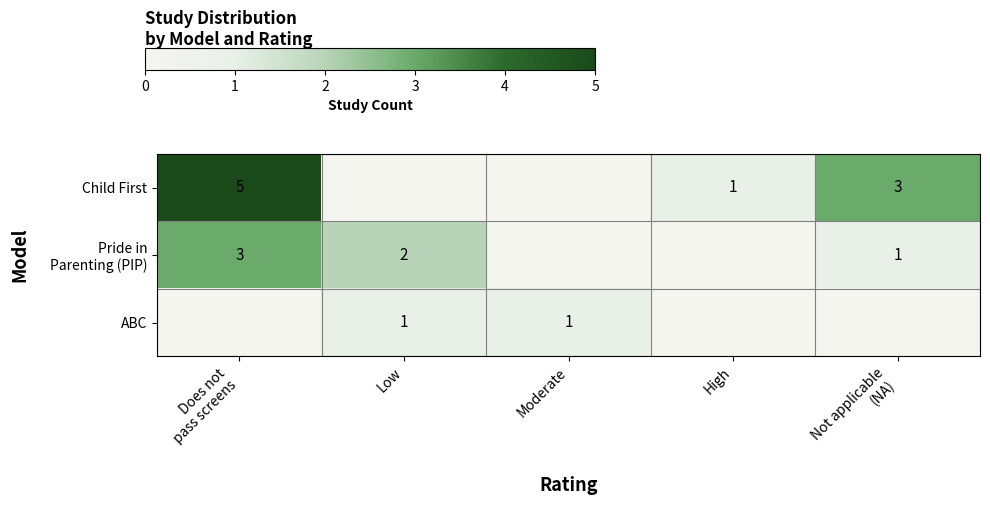

The value of ABC at Low is 0. True or false?

False